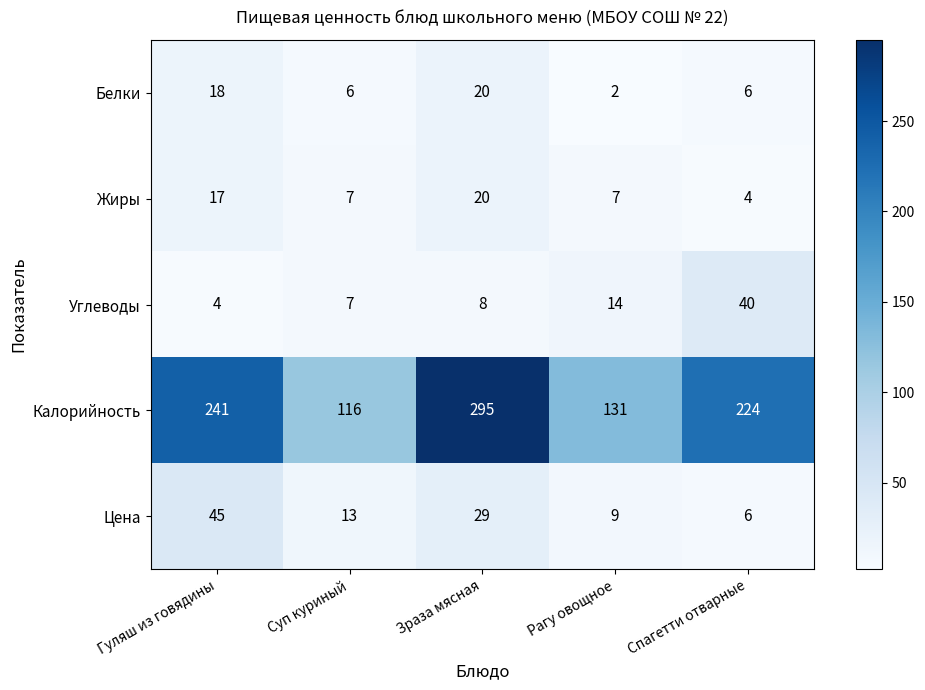

Which label corresponds to the smallest value in the chart?

Рагу овощное